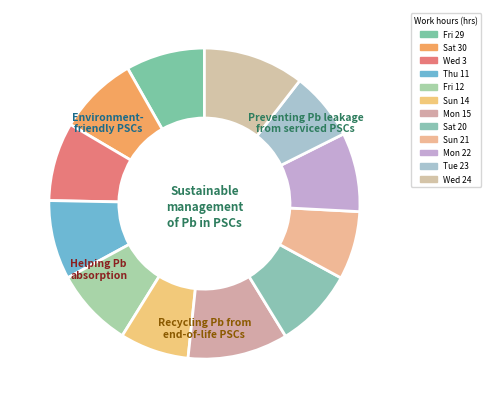

Between Fri 29 and Sun 21, which is larger?

Fri 29